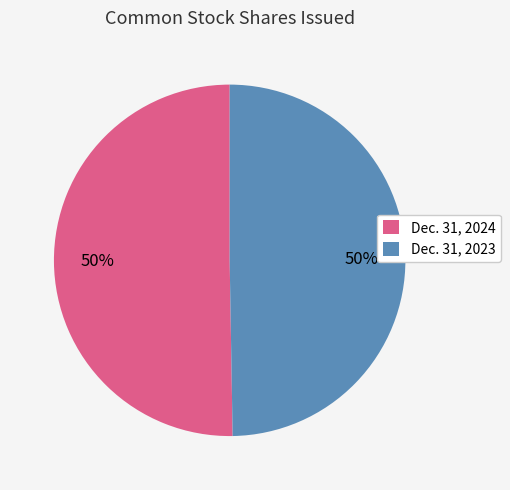

Count the number of slices in the pie.

2